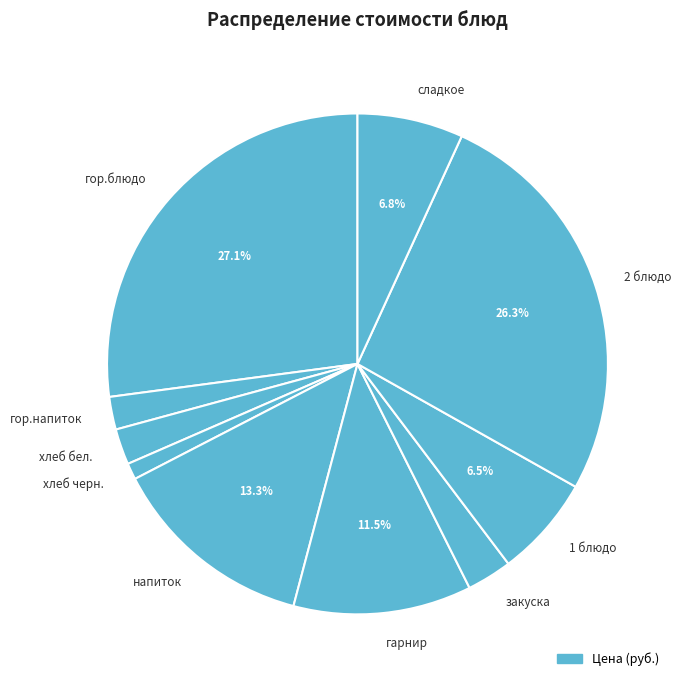

To the nearest percent, what is the combined percentage of напиток and гор.блюдо?

40%